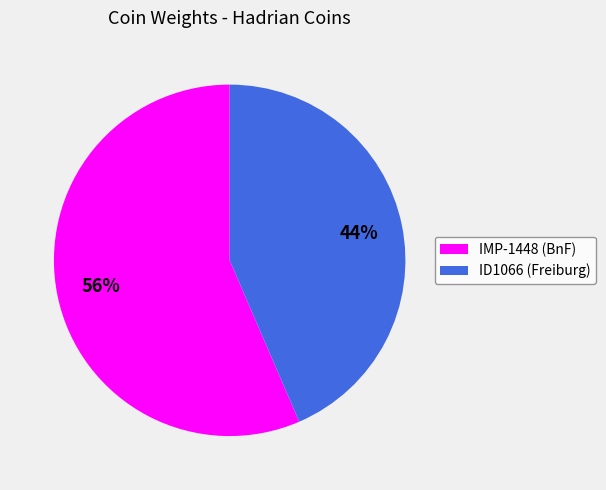

To the nearest percent, what portion does ID1066 (Freiburg) represent?

44%